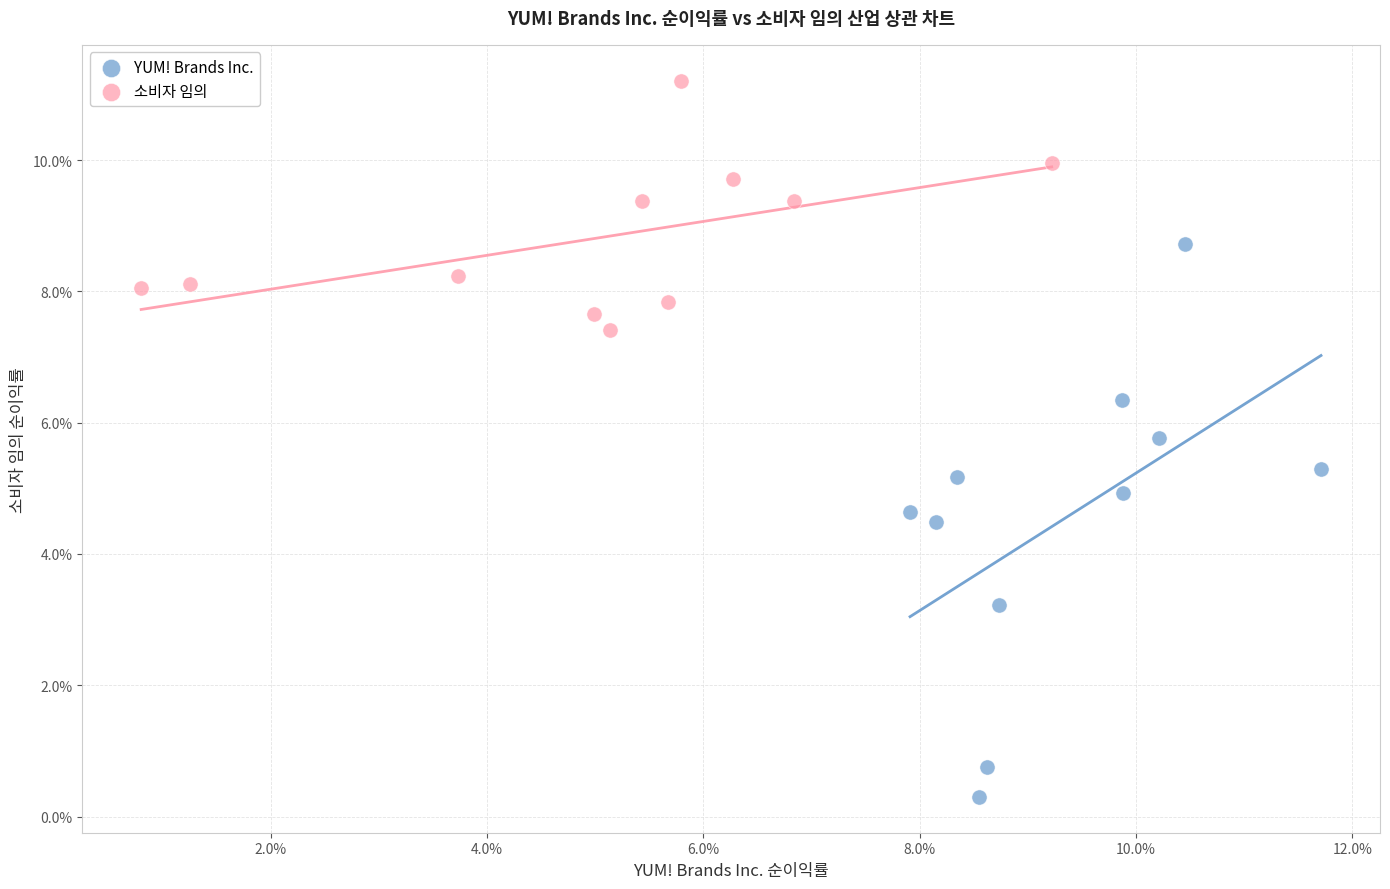

Which series has the largest Y range (max minus min)?

YUM! Brands Inc.